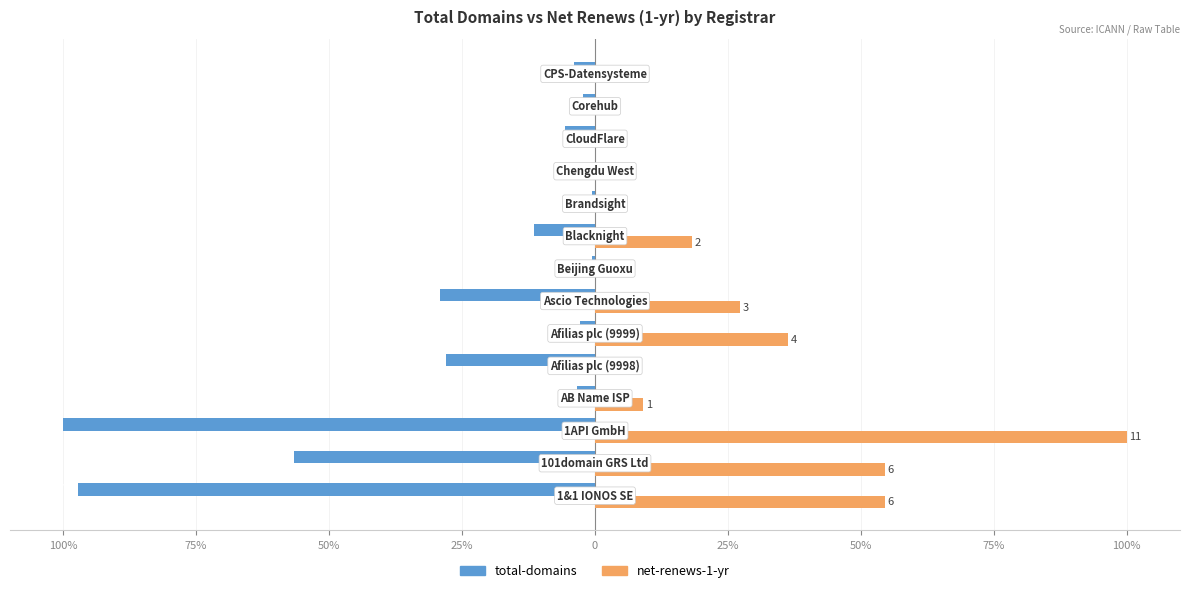

What is the value of the net-renews-1-yr bar at the 1st from the left?

54.5